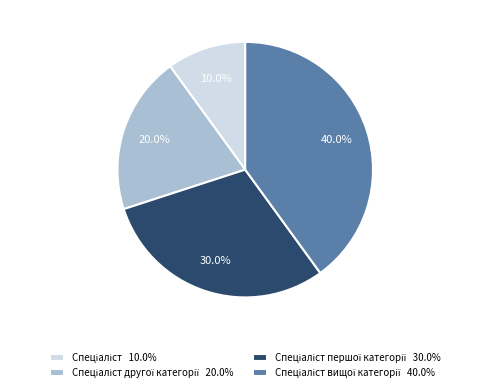

Is there any slice that represents more than half of the pie?

No